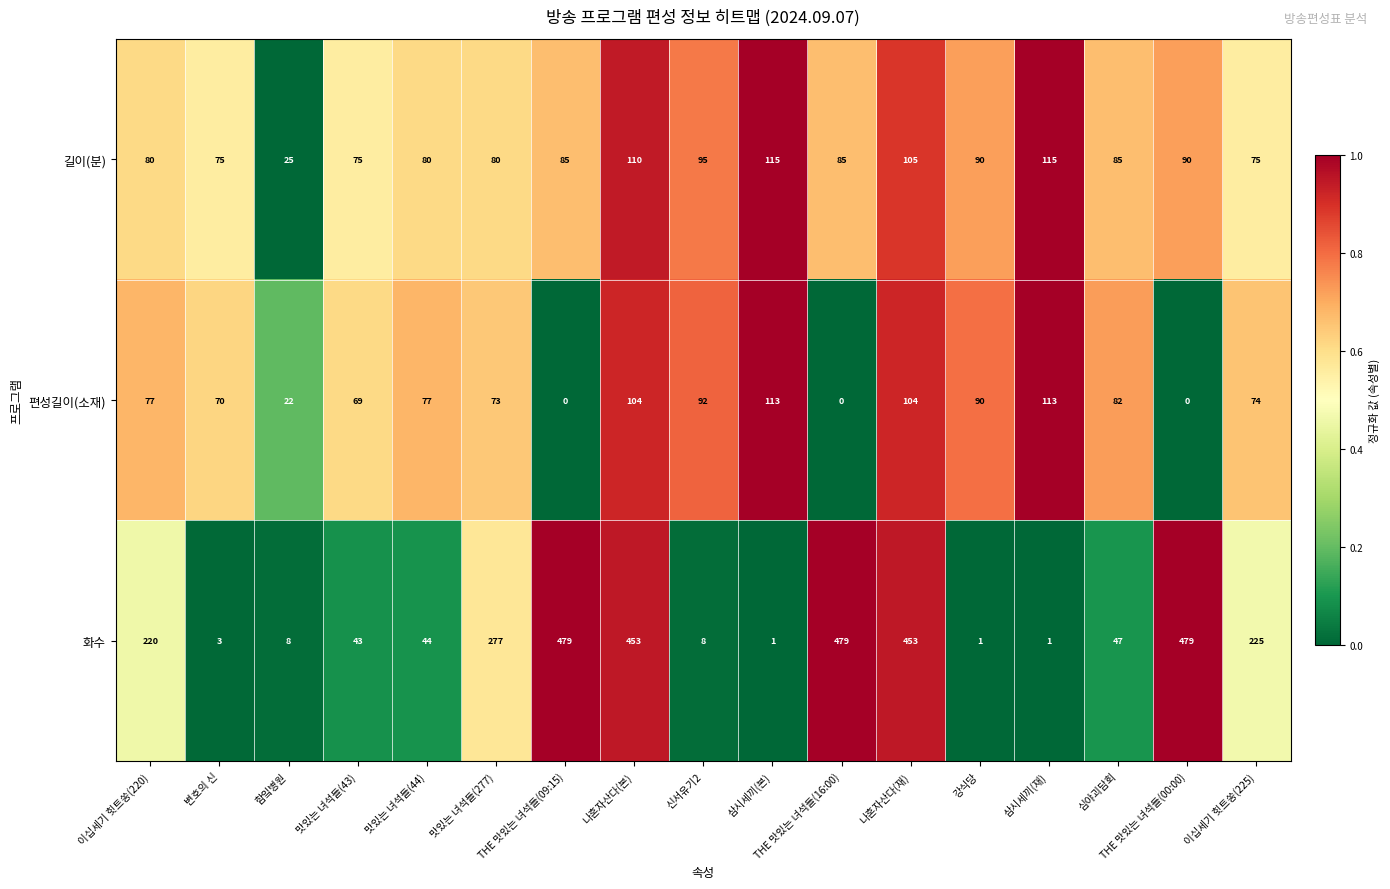

What is the maximum value shown in the chart?

479